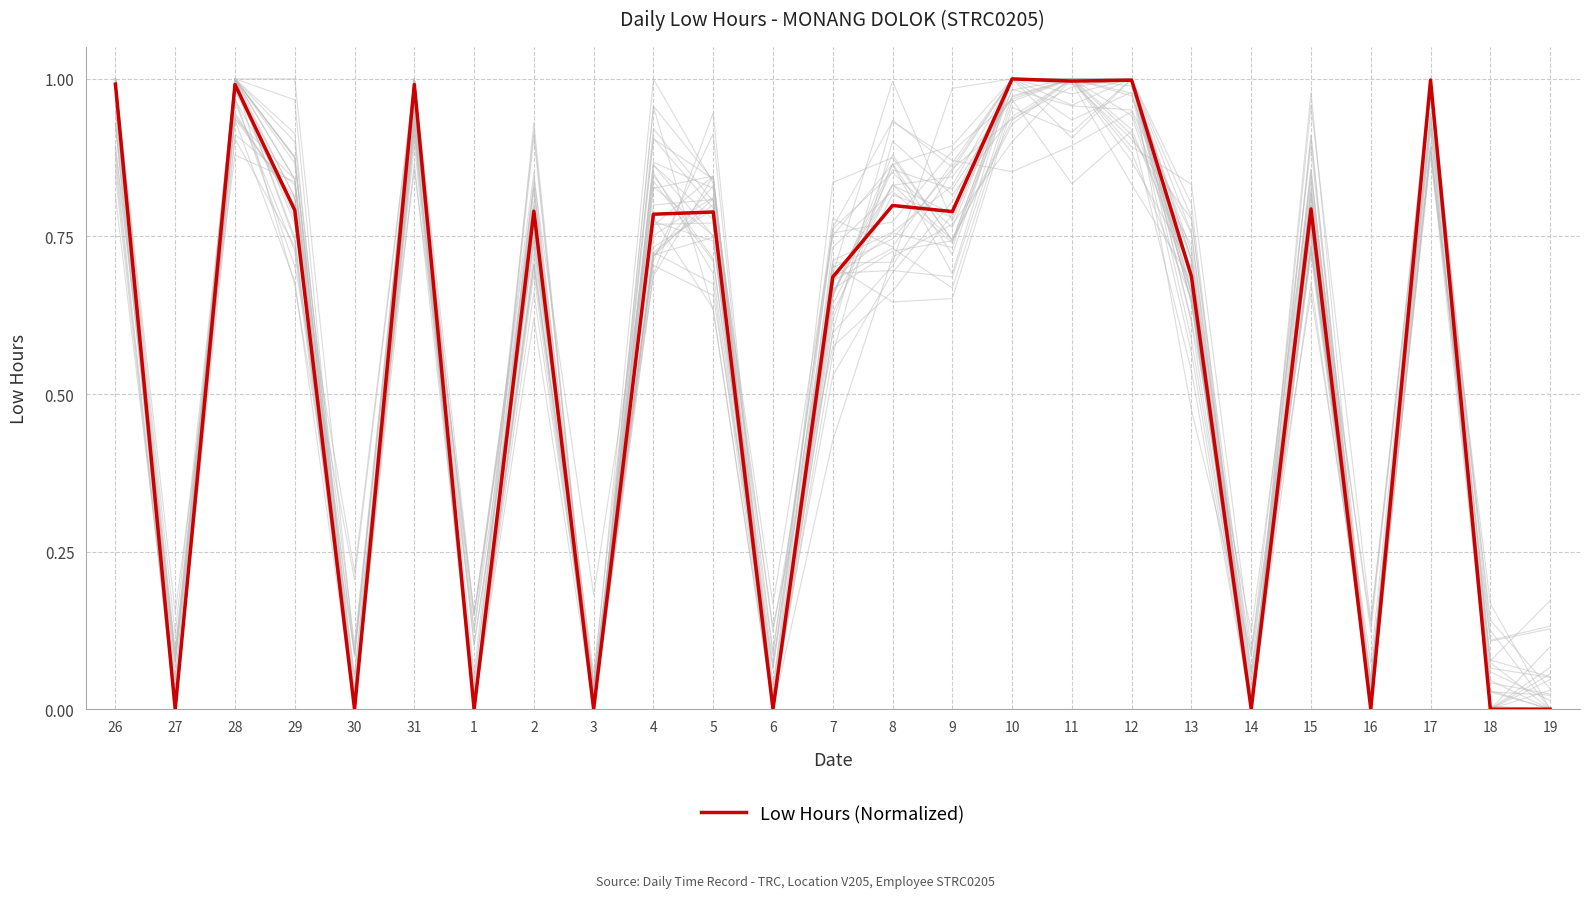

Rank the categories by value from highest to lowest.

10, 12, 17, 11, 26, 28, 31, 8, 15, 29, 2, 9, 5, 4, 13, 7, 27, 30, 1, 3, 6, 14, 16, 18, 19